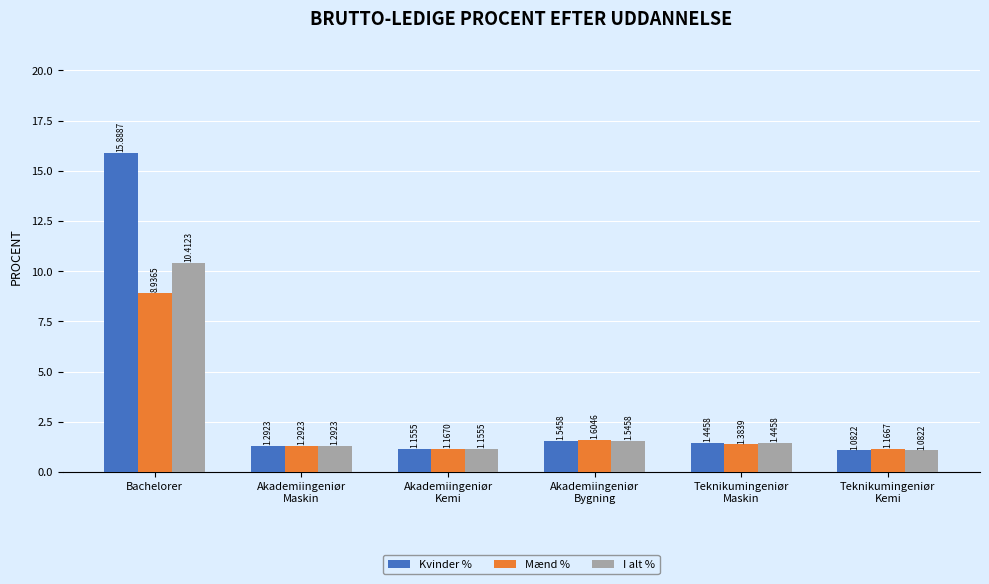

What are all the series names shown in the legend?

Kvinder %, Mænd %, I alt %